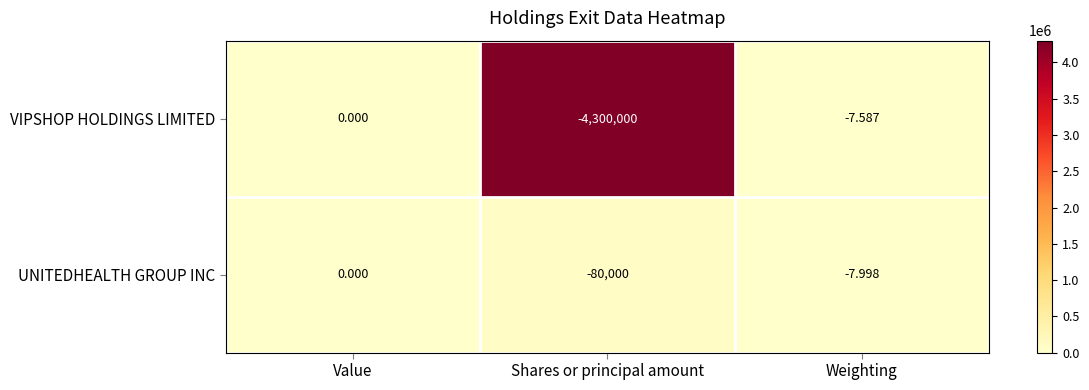

Rank the categories by VIPSHOP HOLDINGS LIMITED value from lowest to highest.

Shares or principal amount, Weighting, Value